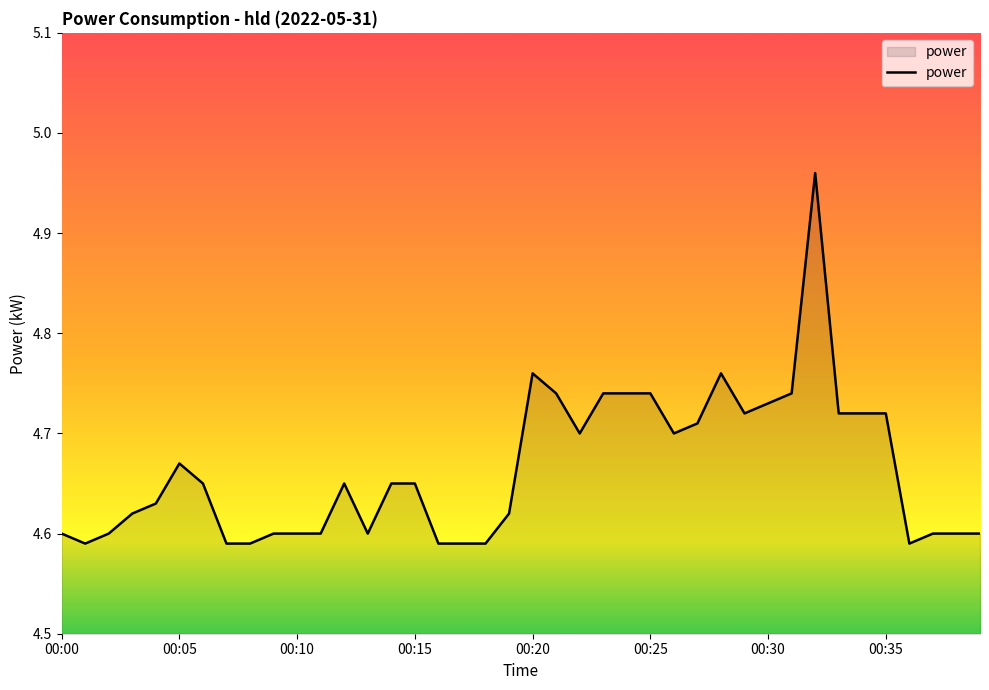

The chart shows a value of 6.9 at 00:20. True or false?

False